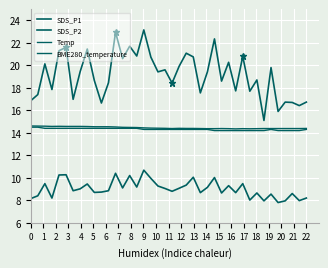

Does the chart have visible grid lines?

Yes